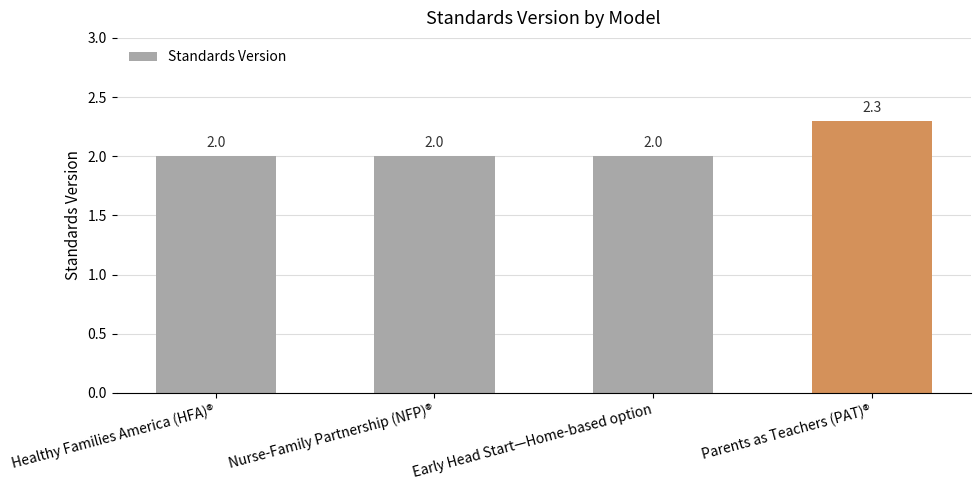

Is it true that the value at Early Head Start—Home-based option is 3.0?

False